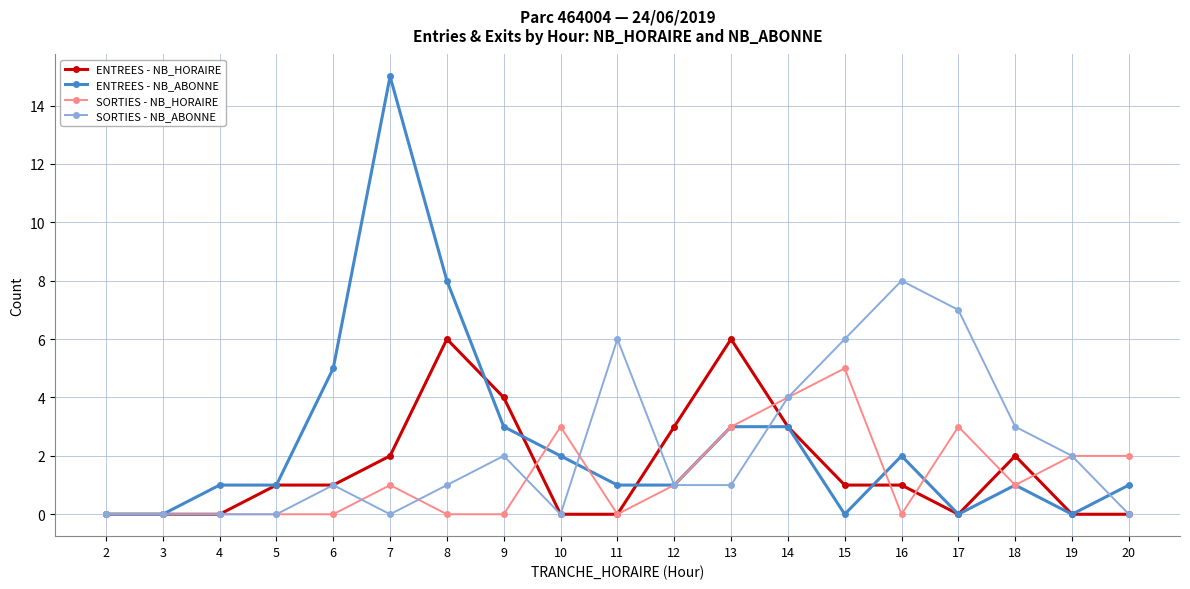

Which series has the largest total across all categories?

ENTREES - NB_ABONNE